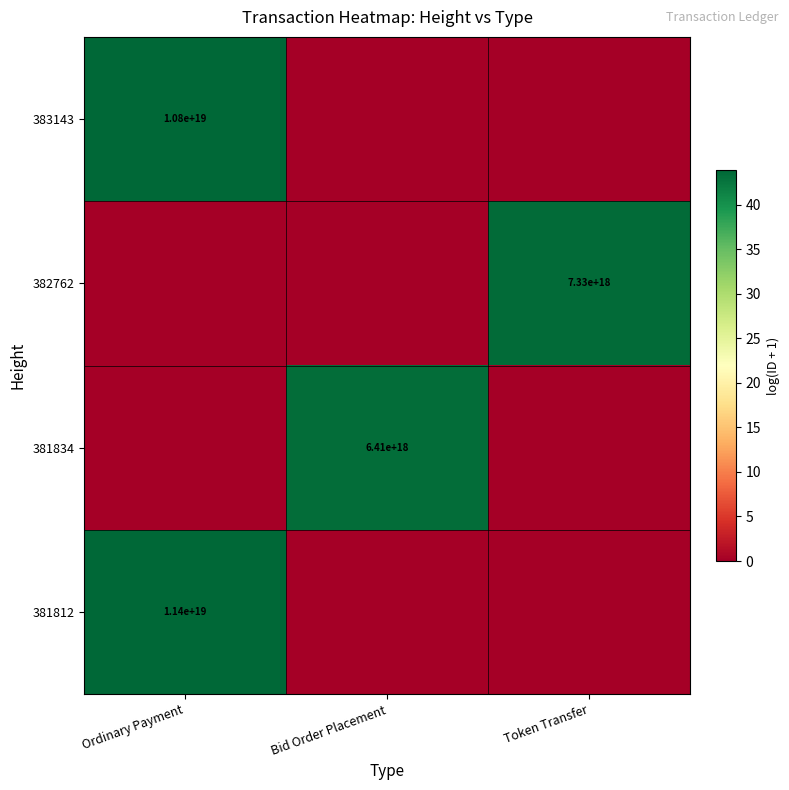

What is the total value across all series at Ordinary Payment?

87.7